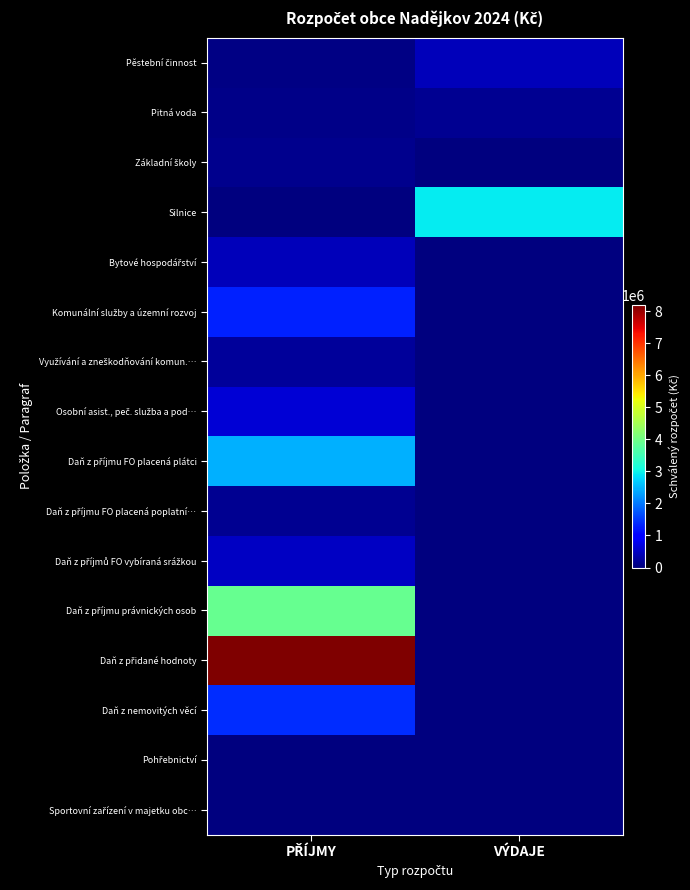

What is the spread (max minus min) of values at VÝDAJE?

2925000